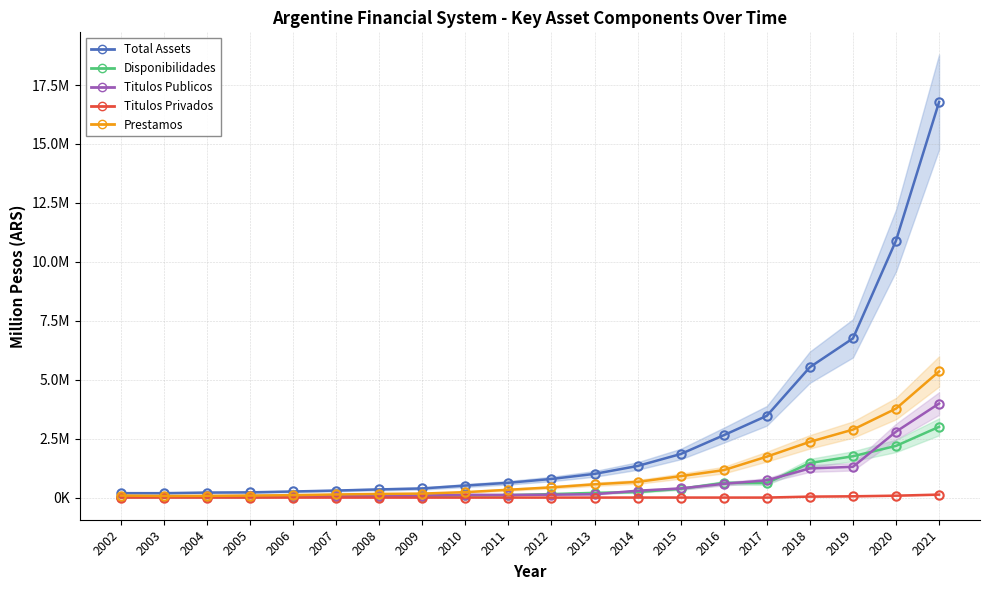

Is it true that Disponibilidades equals 93085.3 at 2010?

True